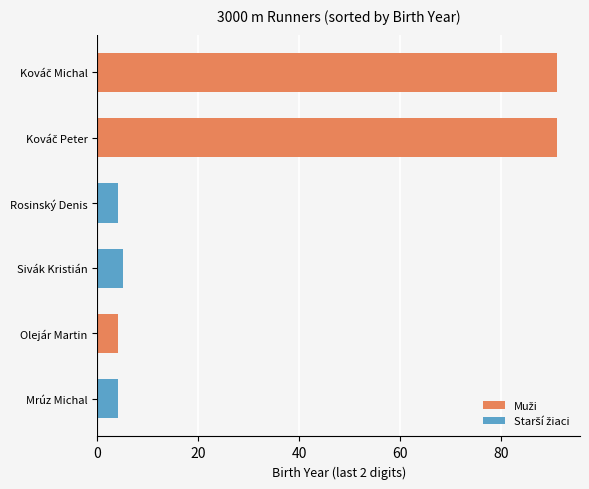

What position from the top is Sivák Kristián?

4